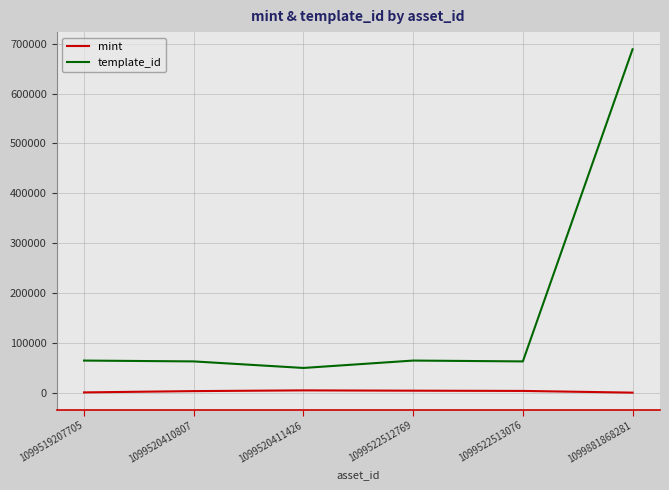

Is this an area chart (filled region under the line)?

No